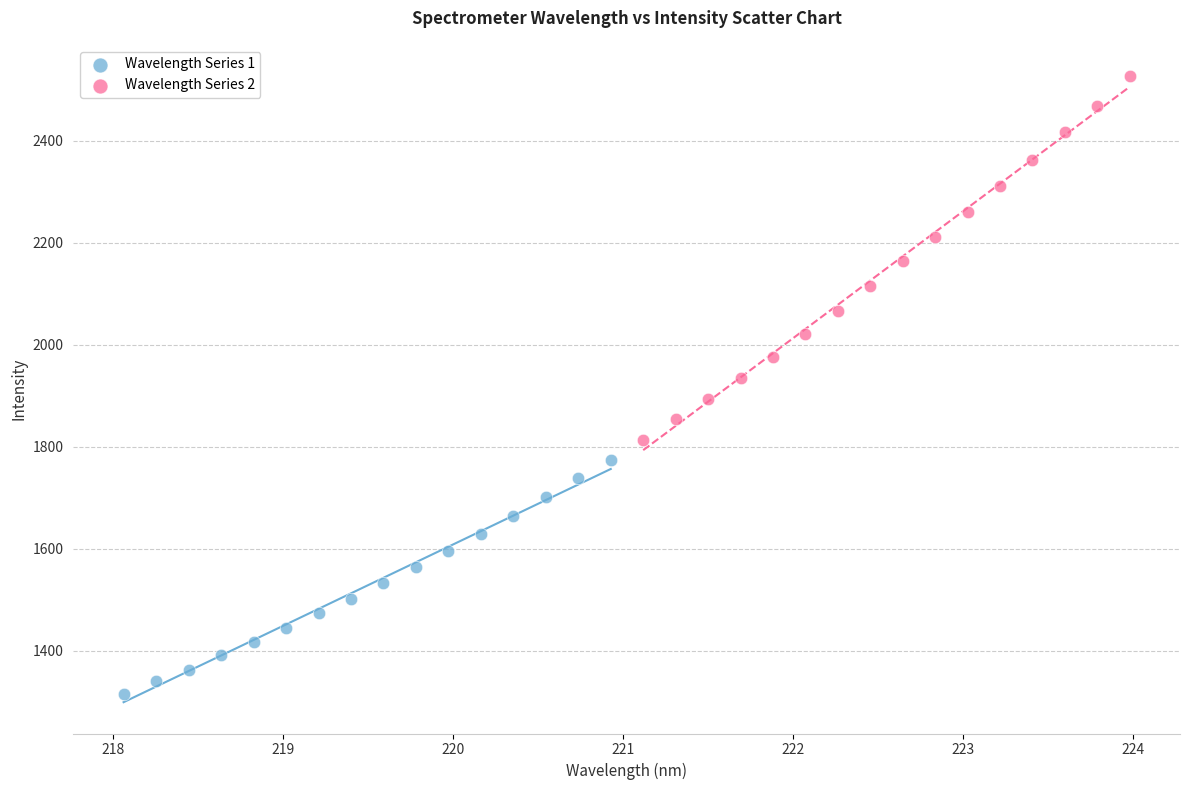

Which series has the largest Y range (max minus min)?

Wavelength Series 2